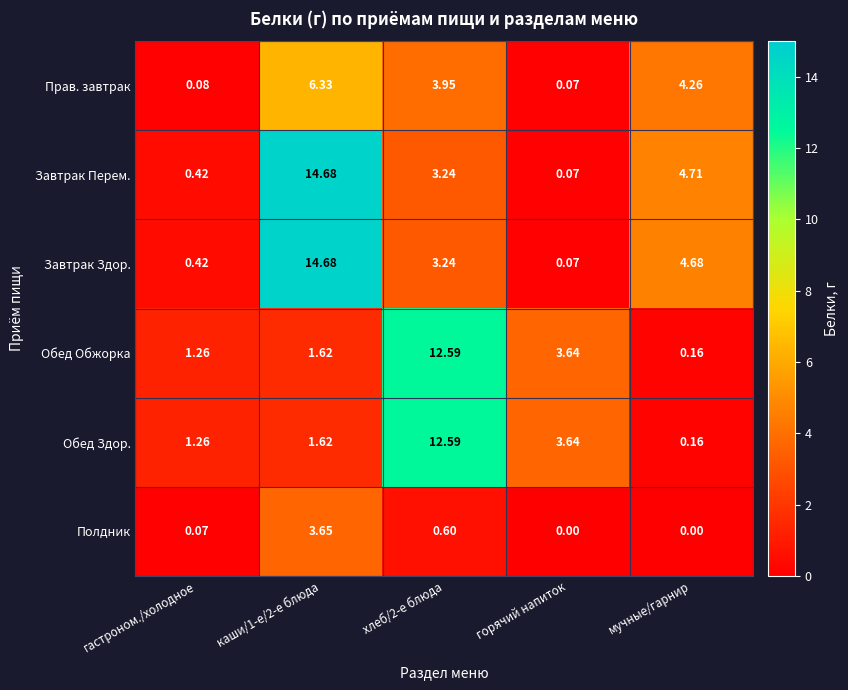

At which label does Завтрак Здор. reach its minimum?

горячий напиток